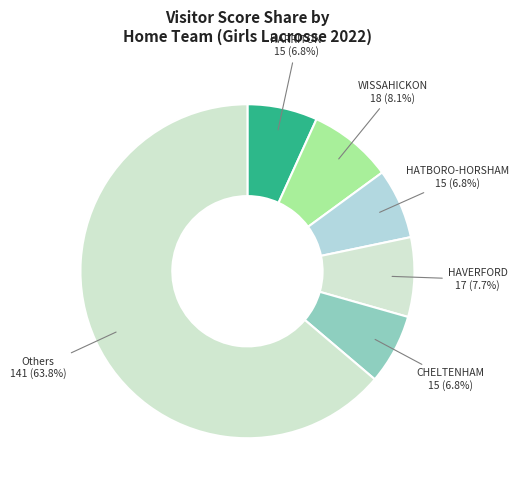

What is the largest slice in the pie chart?

Others